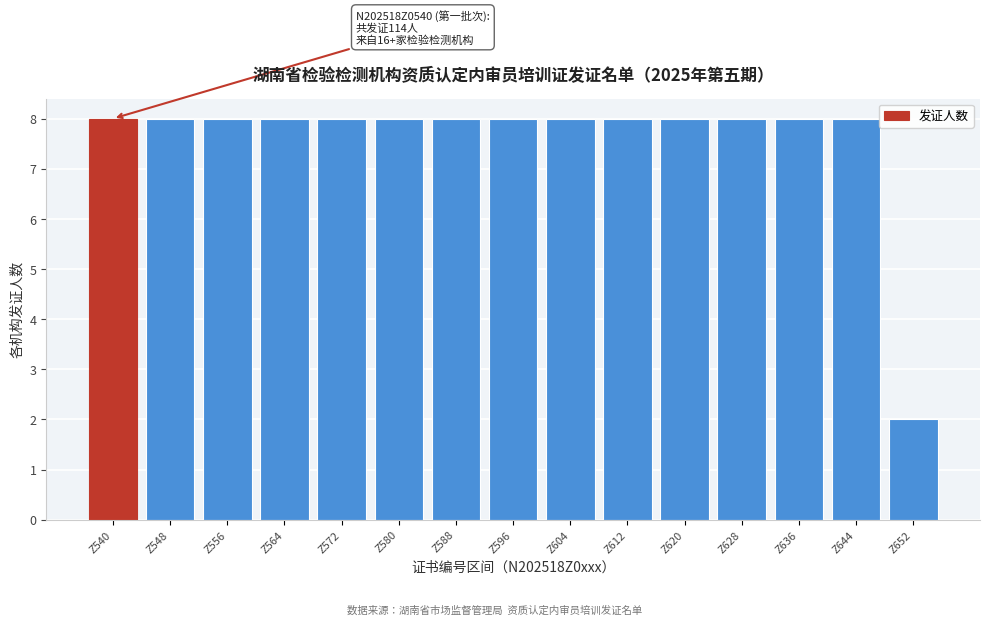

Reading left to right, what are all the values shown in this chart?

Z540=8	Z548=8	Z556=8	Z564=8	Z572=8	Z580=8	Z588=8	Z596=8	Z604=8	Z612=8	Z620=8	Z628=8	Z636=8	Z644=8	Z652=2